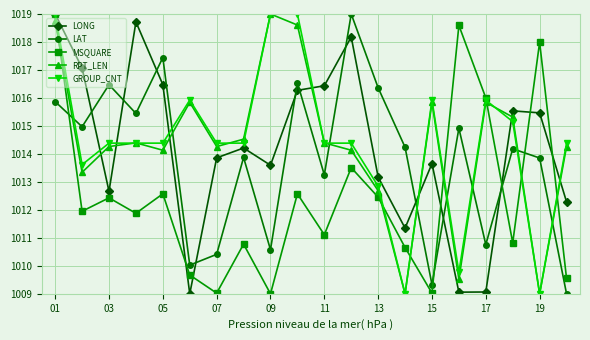

Which series ends up on top after the final intersection of MSQUARE and RPT_LEN?

RPT_LEN